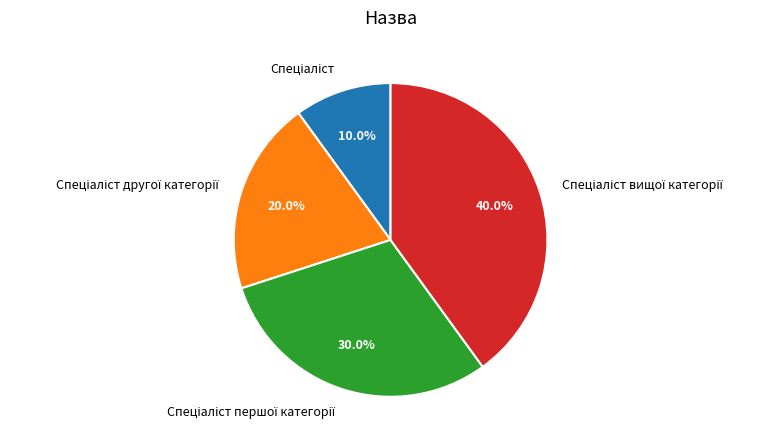

Does any single category account for the majority?

No